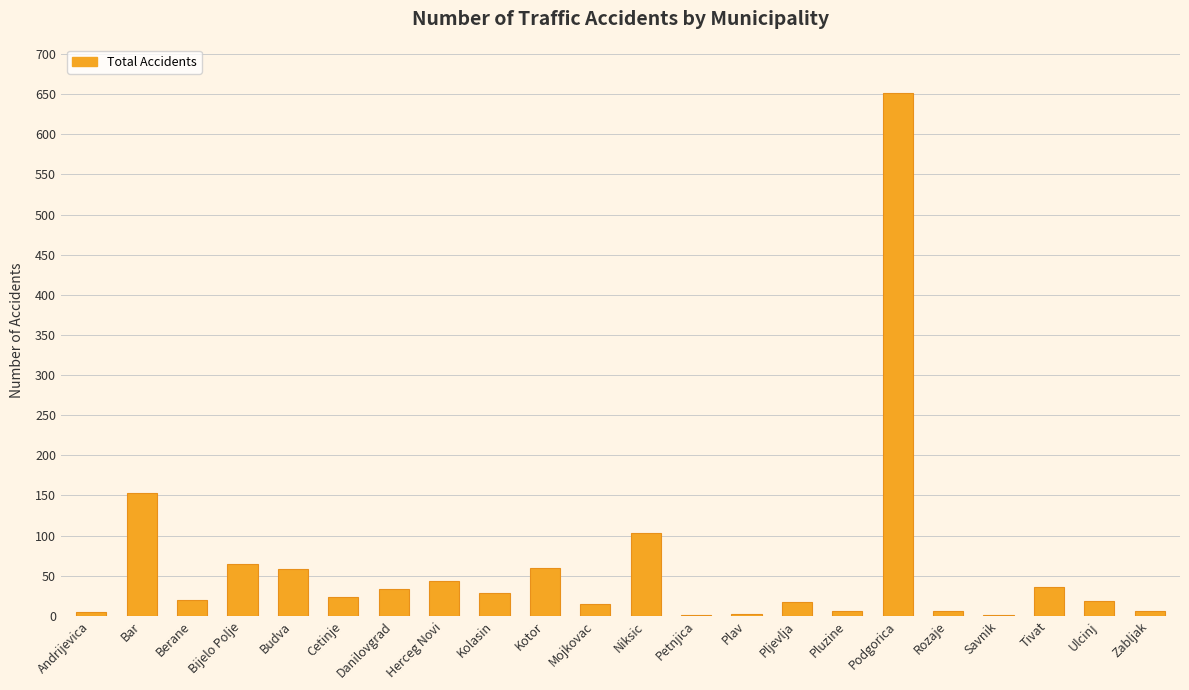

Are the bars grouped side by side (vs. stacked)?

No